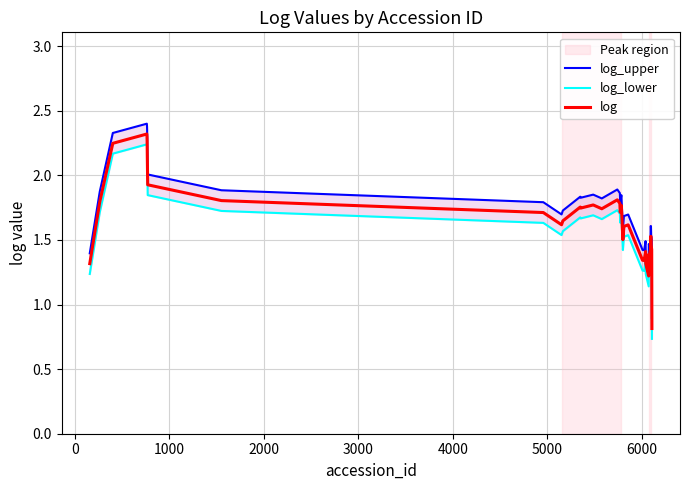

What is the sum of all log_upper values?

68.4